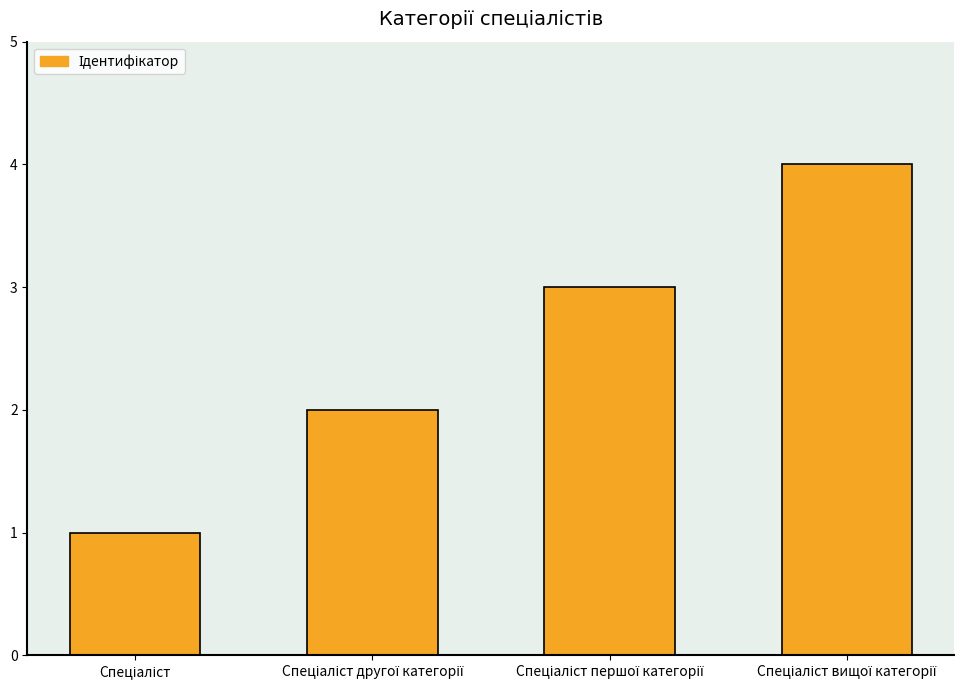

What is the difference between the maximum and minimum values?

3